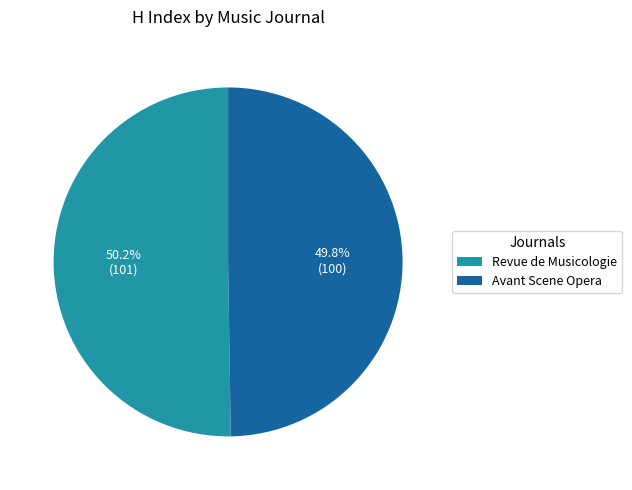

Count the number of slices in the pie.

2